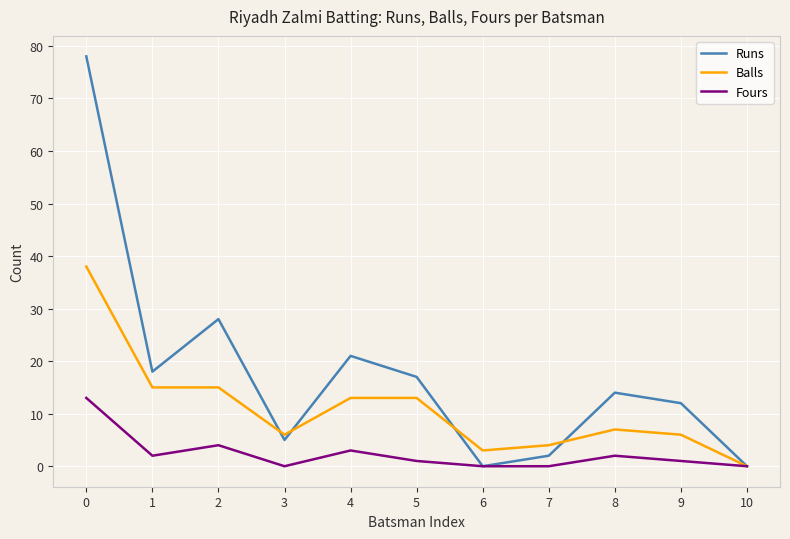

Is the value of Fours at 9 greater than the value of Runs at 0?

No